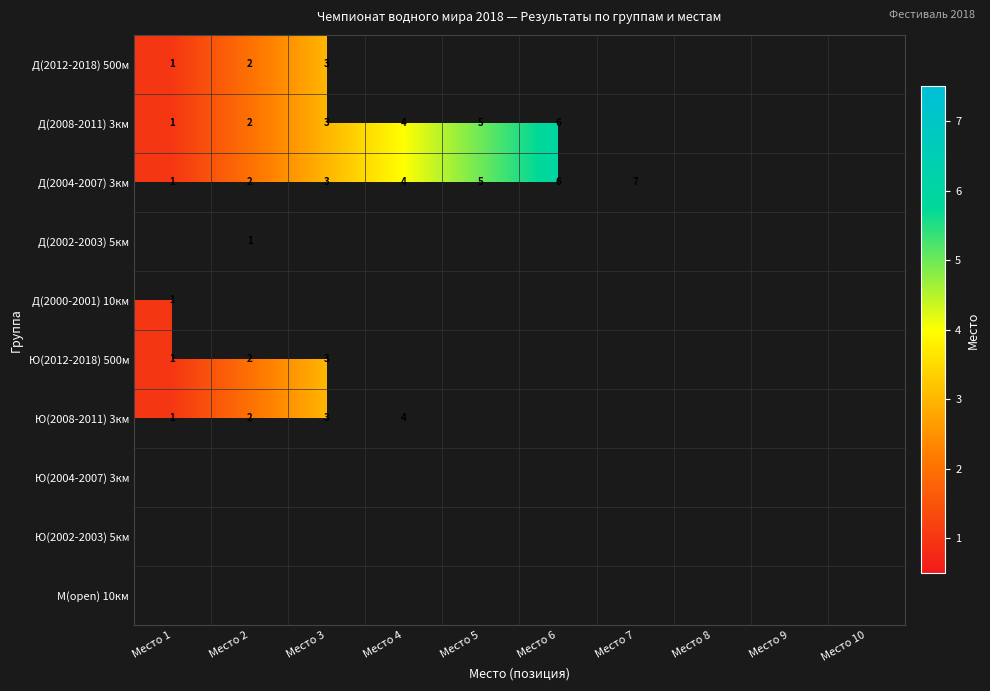

The value of Ю(2012-2018) 500м at Место 2 is 0.8. True or false?

False